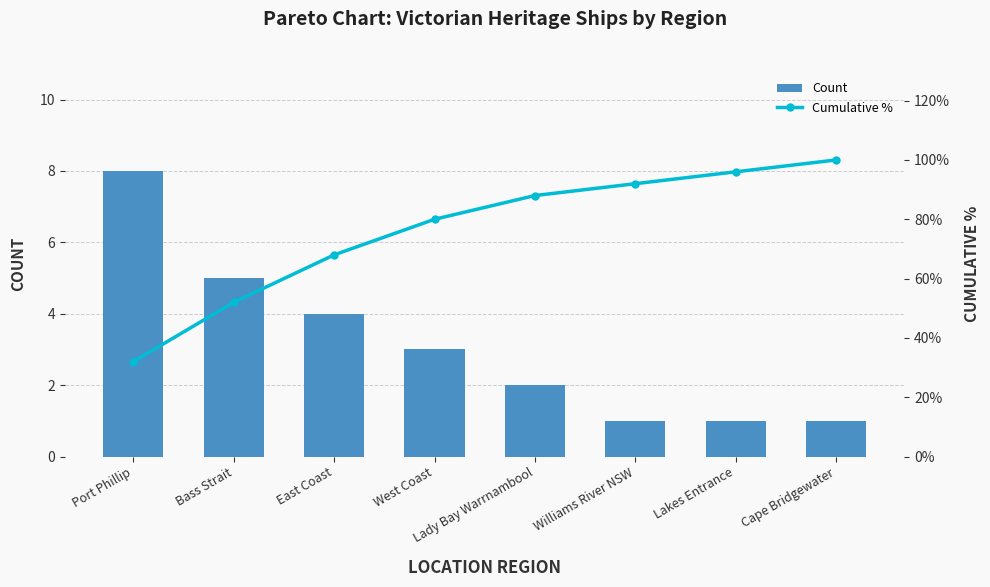

Reading left to right, extract all data points from this chart.

Count: Port Phillip=8	Bass Strait=5	East Coast=4	West Coast=3	Lady Bay Warrnambool=2	Williams River NSW=1	Lakes Entrance=1	Cape Bridgewater=1
Cumulative %: Port Phillip=32	Bass Strait=52	East Coast=68	West Coast=80	Lady Bay Warrnambool=88	Williams River NSW=92	Lakes Entrance=96	Cape Bridgewater=100